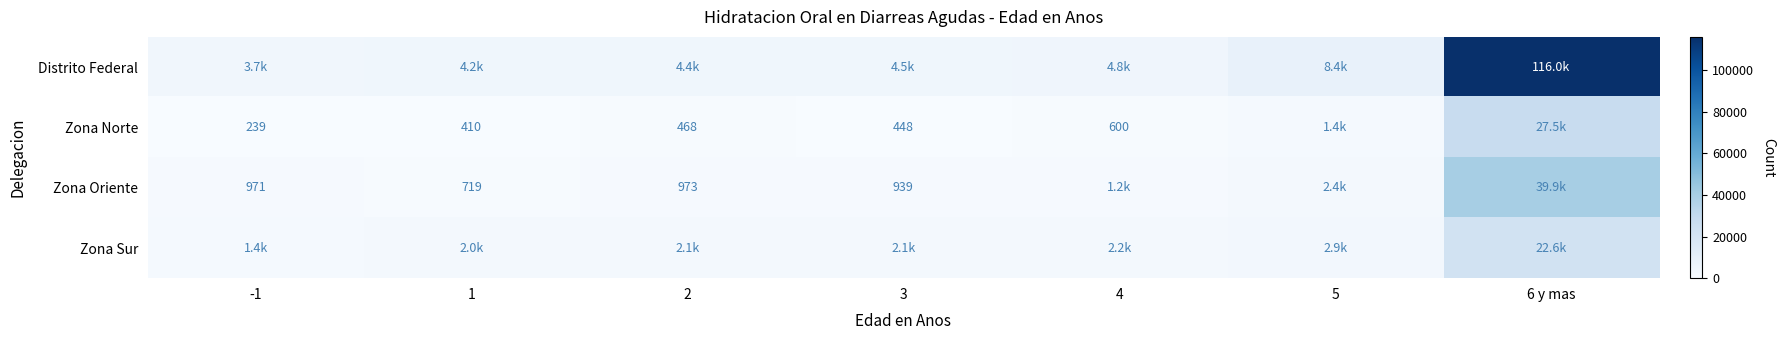

The Zona Norte series shows 468 at 2. True or false?

True